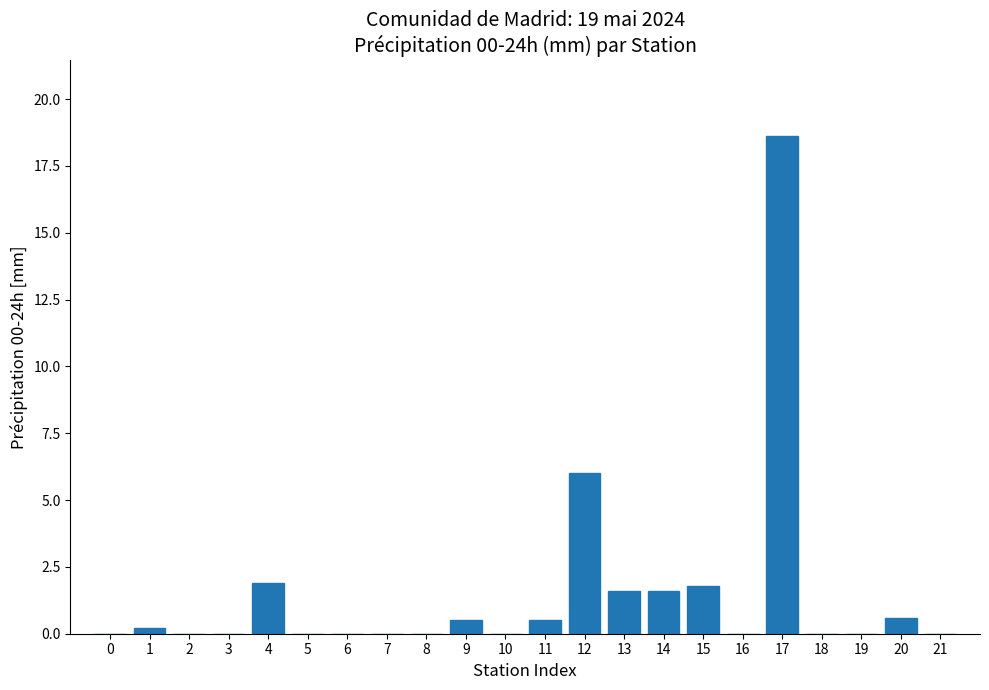

Reading left to right, list all the values displayed in this chart.

0=0.0	1=0.2	2=0.0	3=0.0	4=1.9	5=0.0	6=0.0	7=0.0	8=0.0	9=0.5	10=0.0	11=0.5	12=6.0	13=1.6	14=1.6	15=1.8	16=0.0	17=18.6	18=0.0	19=0.0	20=0.6	21=0.0